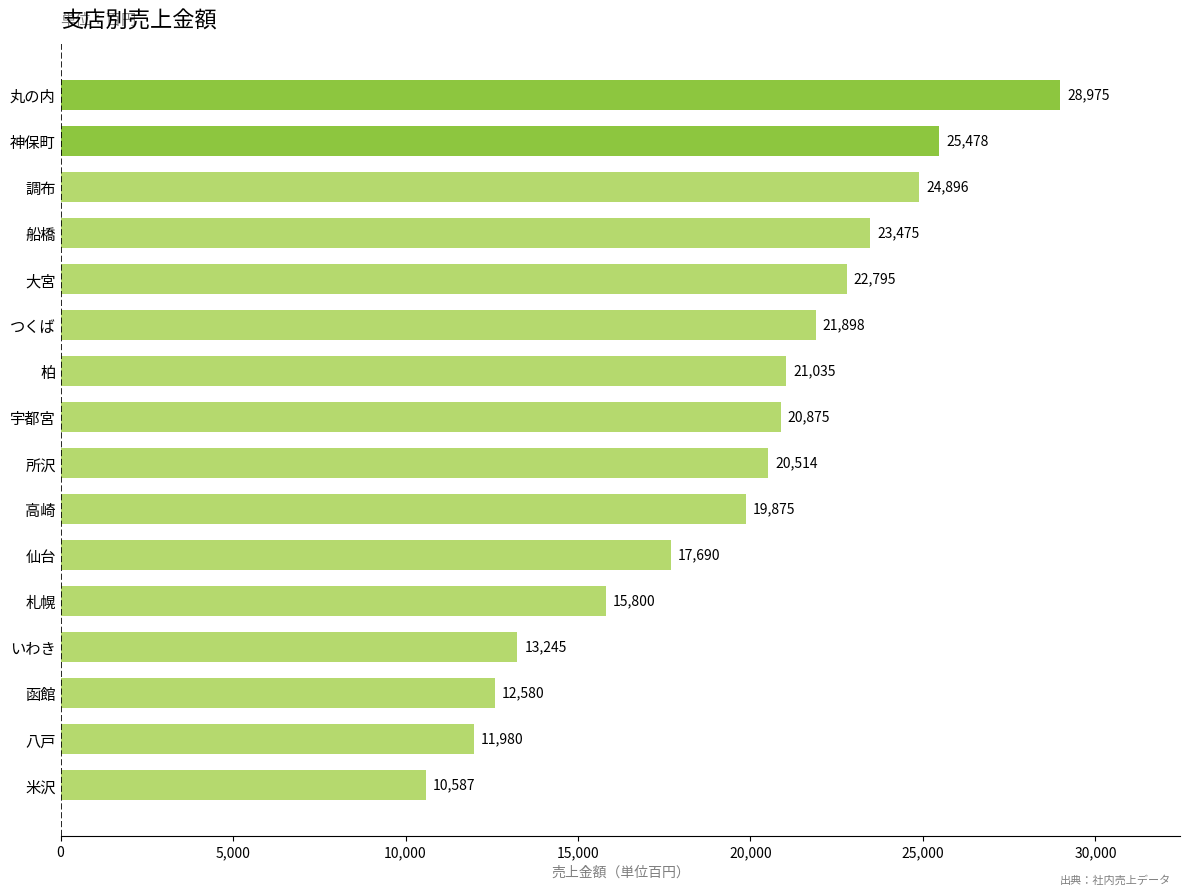

What is the average value?

19481